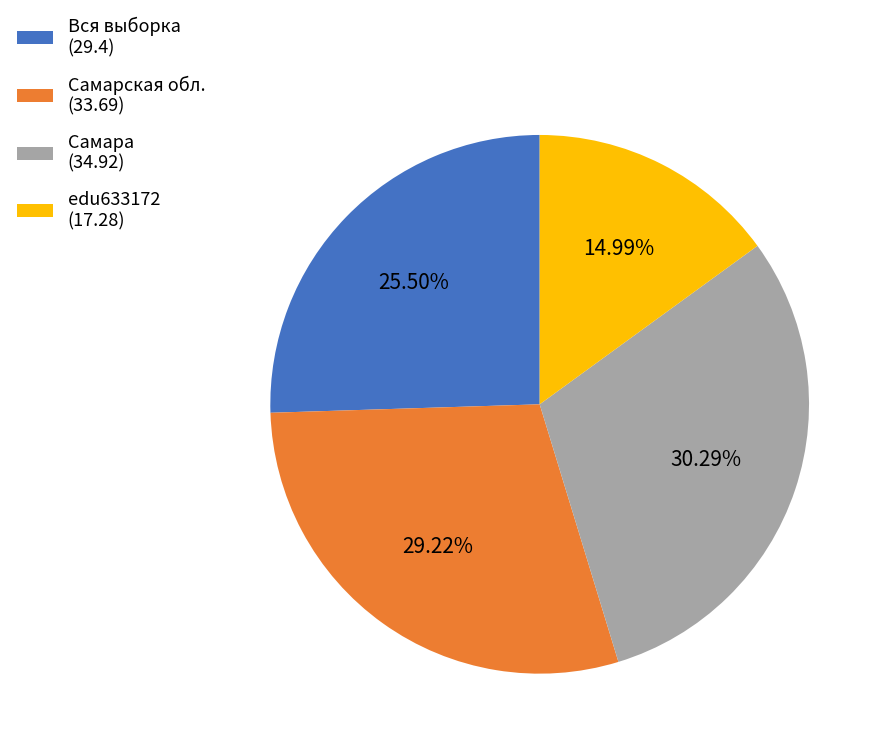

How many segments does this pie chart have?

4